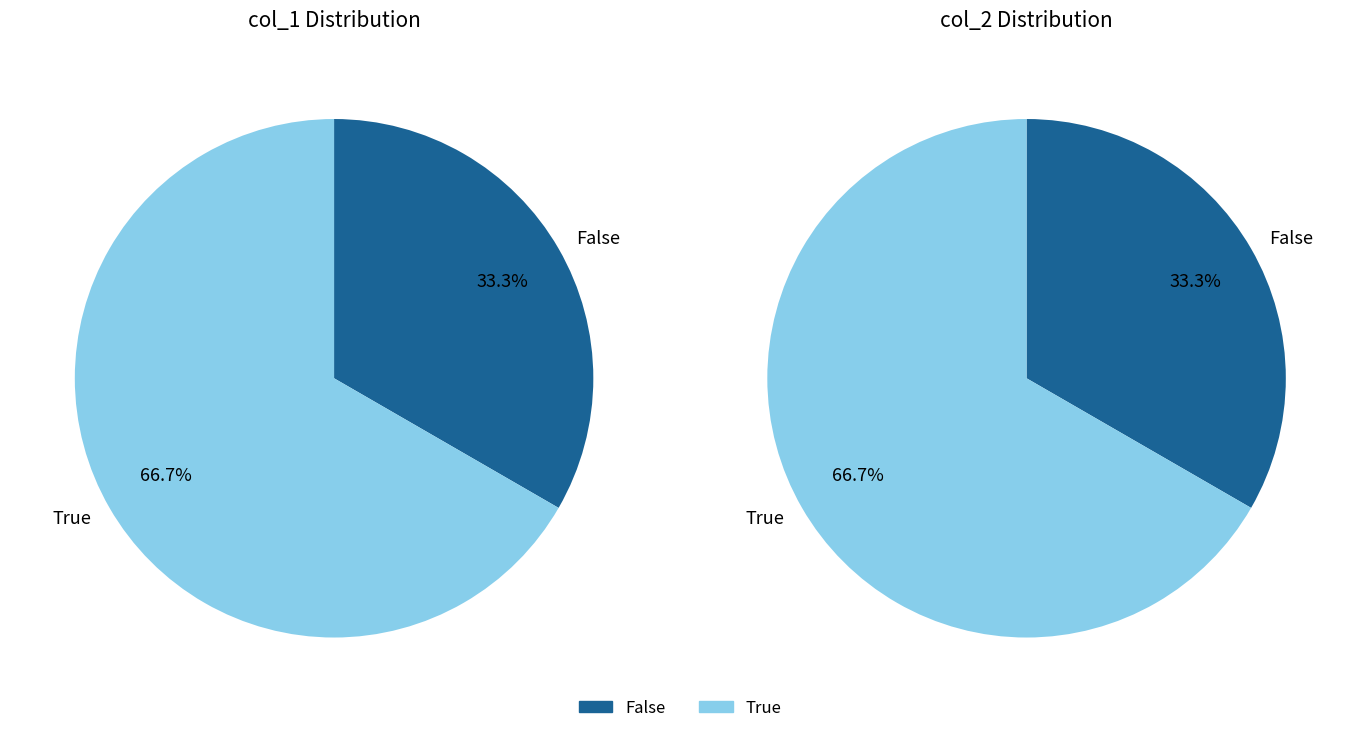

Between 1 and 2, which is larger?

2